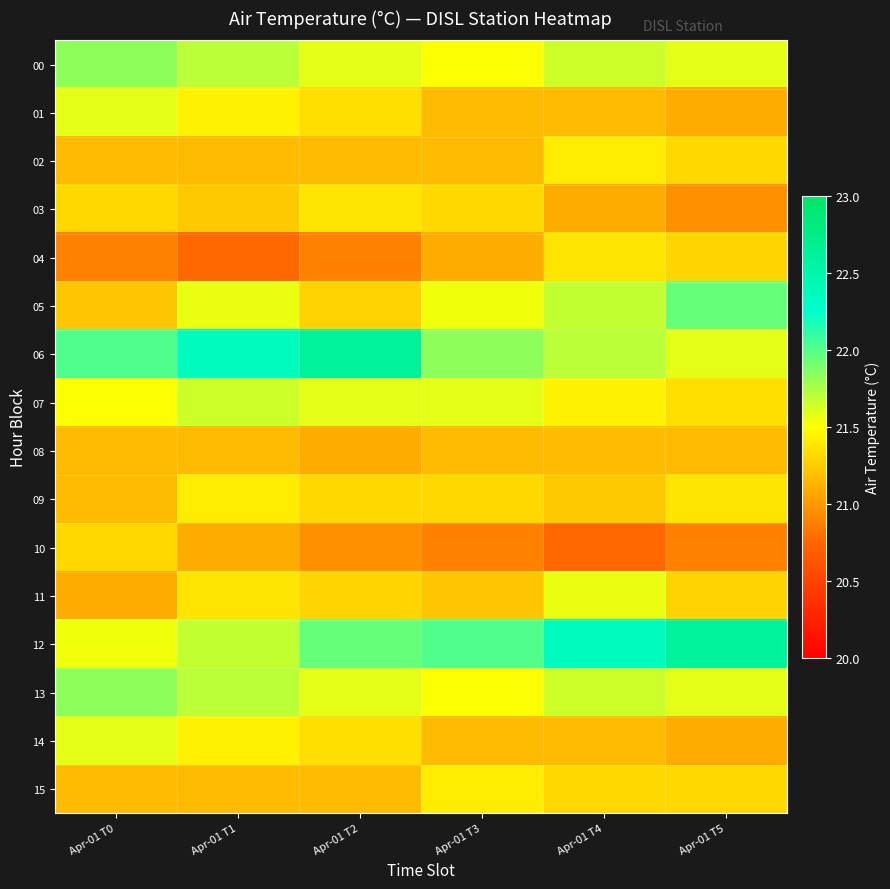

At which category is the sum across all series the highest?

Apr-01 T1